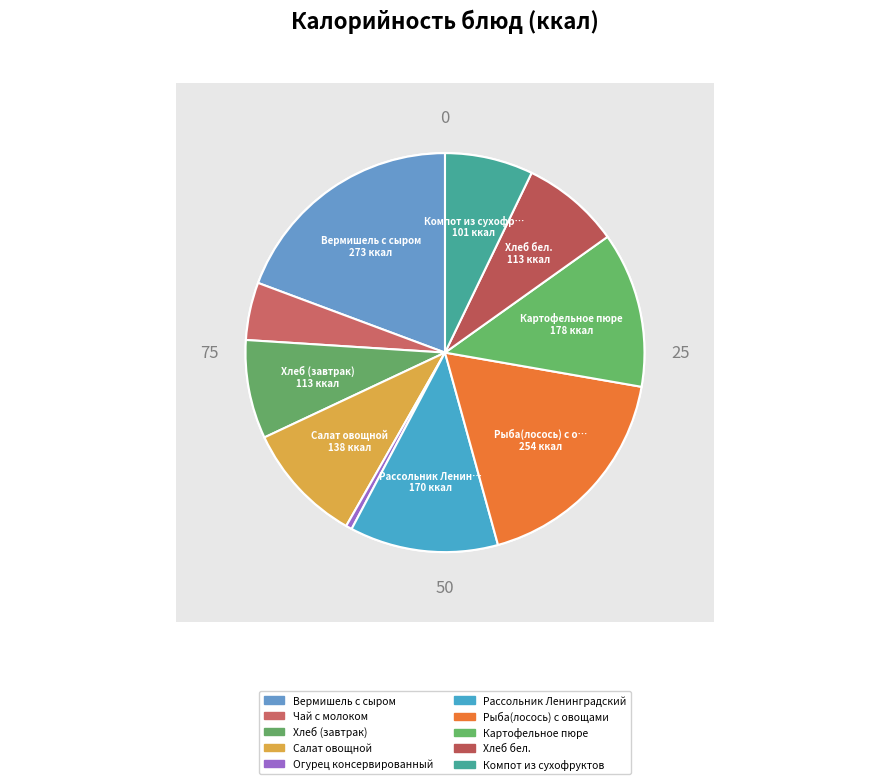

What is the change in value from Чай с молоком to Хлеб (завтрак)?

+47